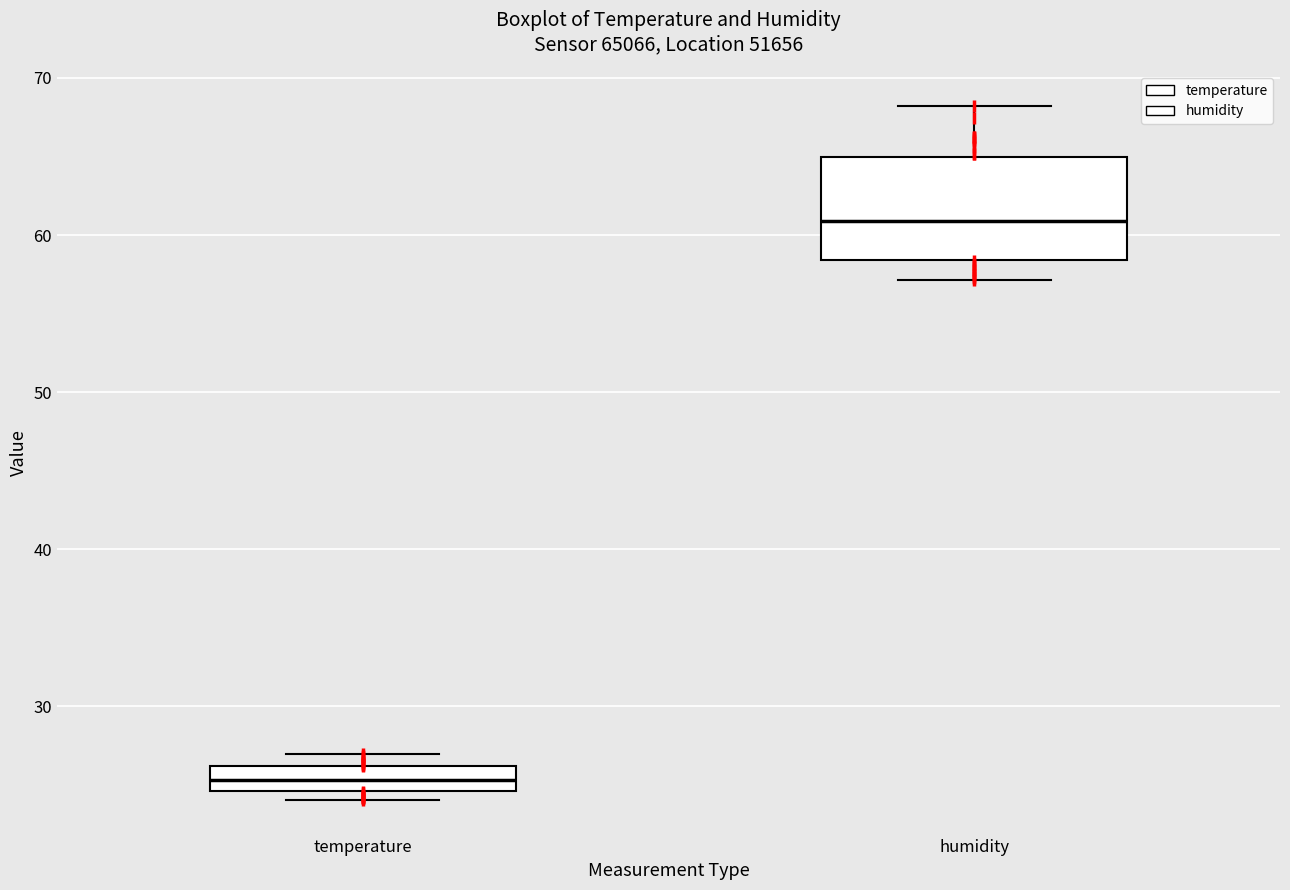

Where does the median line of the box for humidity sit on the y-axis? The values are not printed on the chart, so give them approximately, as read against the axis.

61